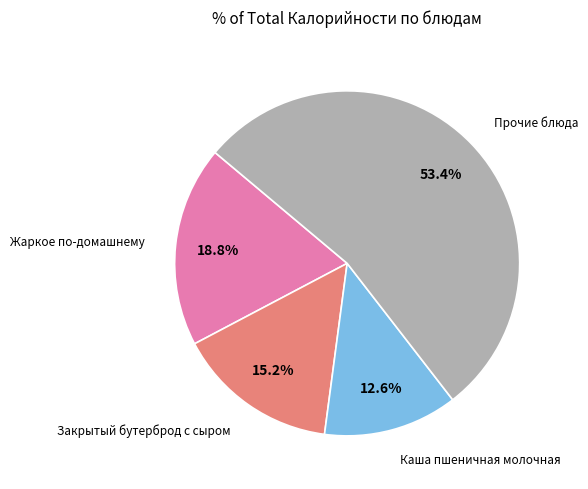

Is there a majority slice in this chart?

Yes